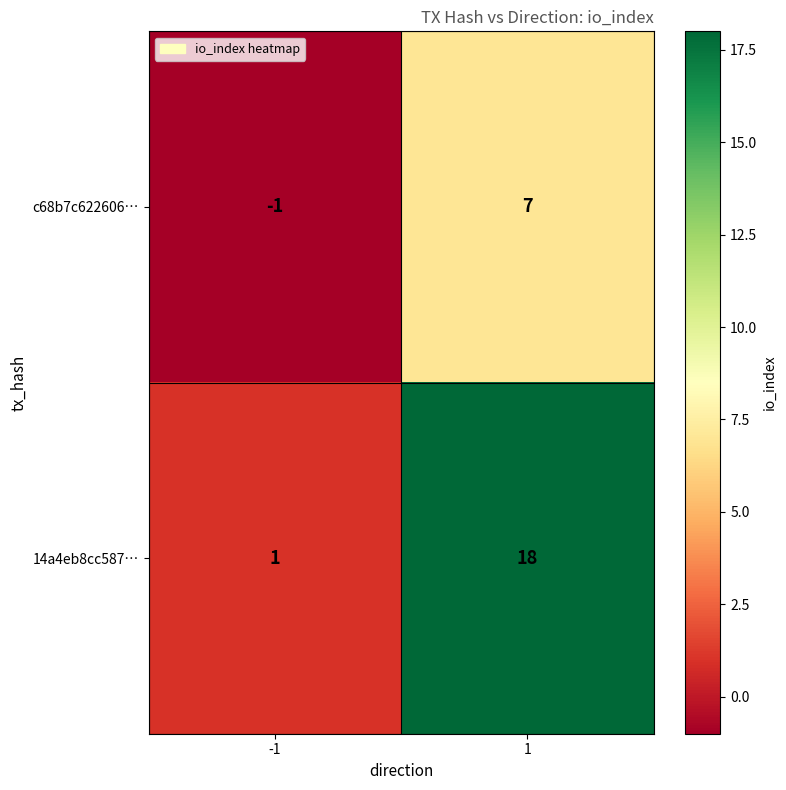

True or false: c68b7c622606… has a value of -1 at -1.

True